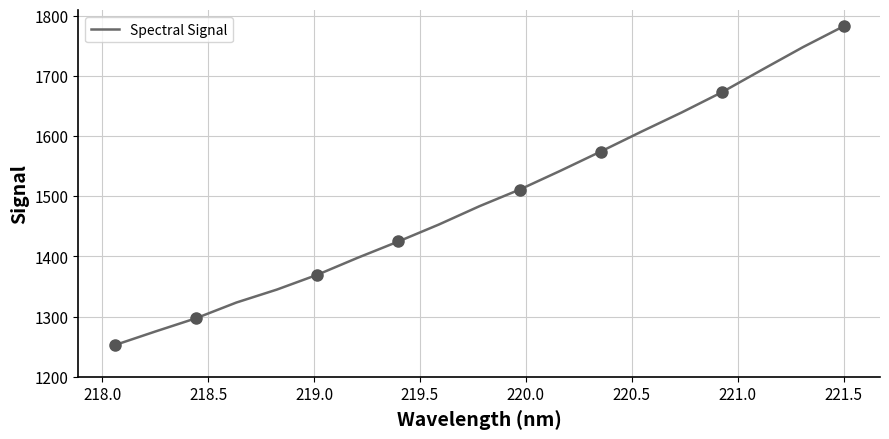

What is the maximum value shown in the chart?

1782.6